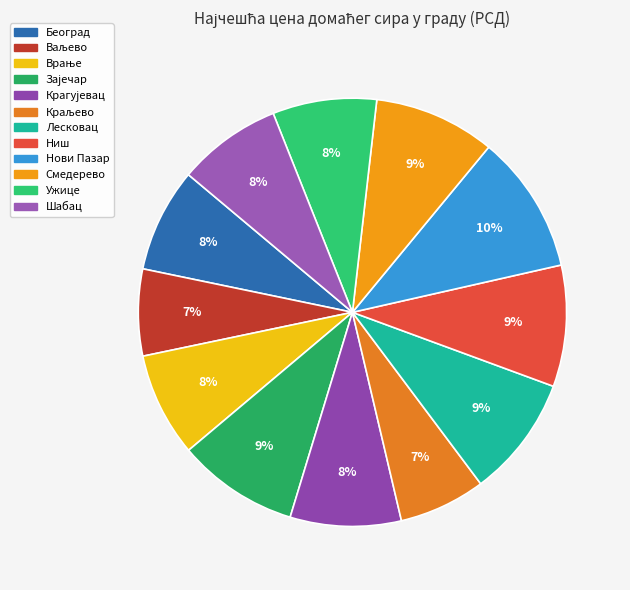

How many segments does this pie chart have?

12